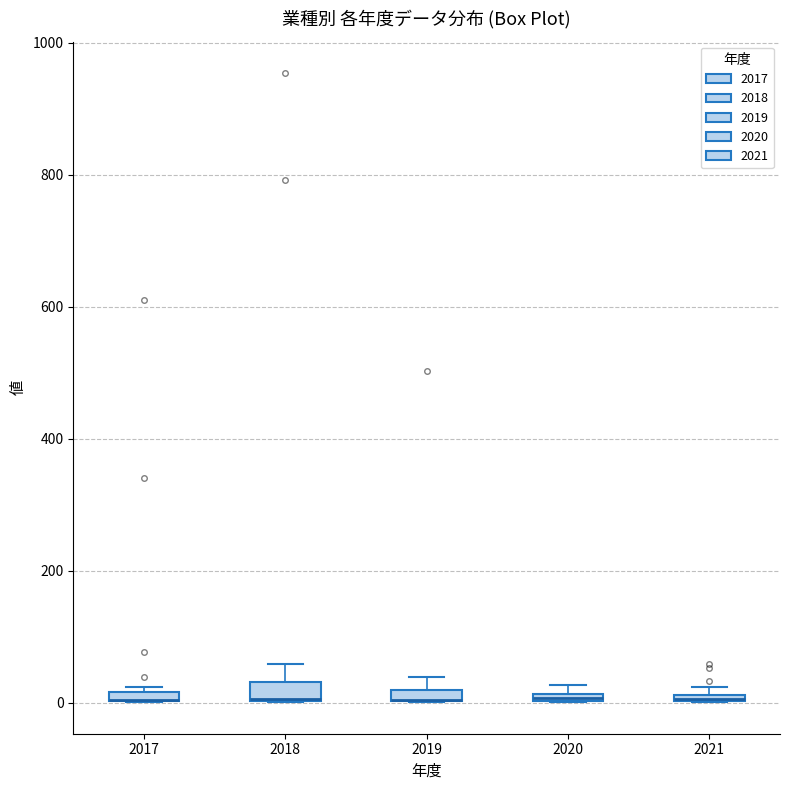

Where is the upper edge of the box at x = 2021 on the y-axis? The values are not printed on the chart, so give them approximately, as read against the axis.

20